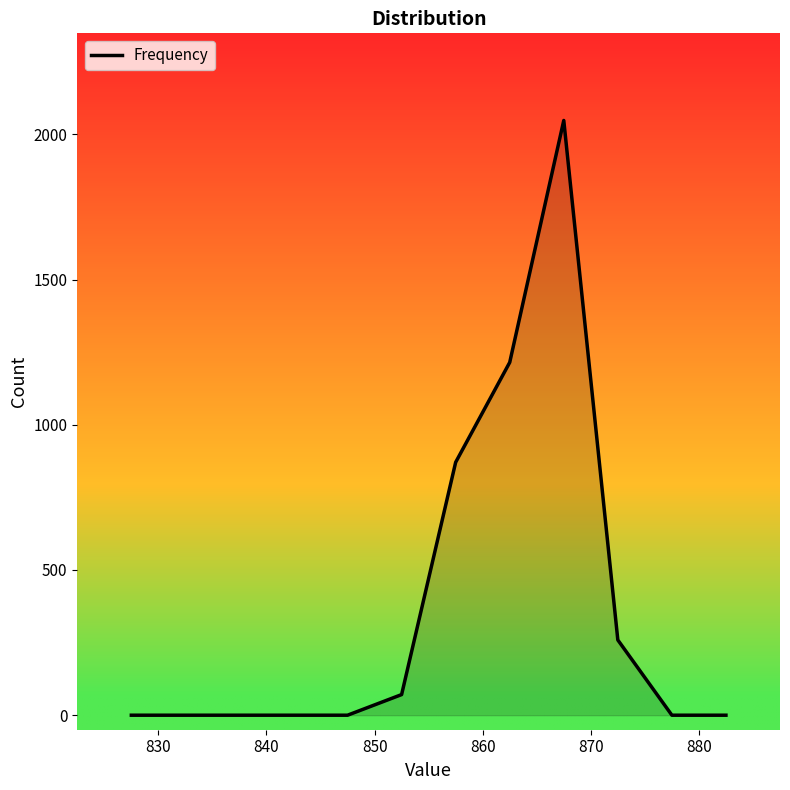

What is the difference between the maximum and minimum values?

2048